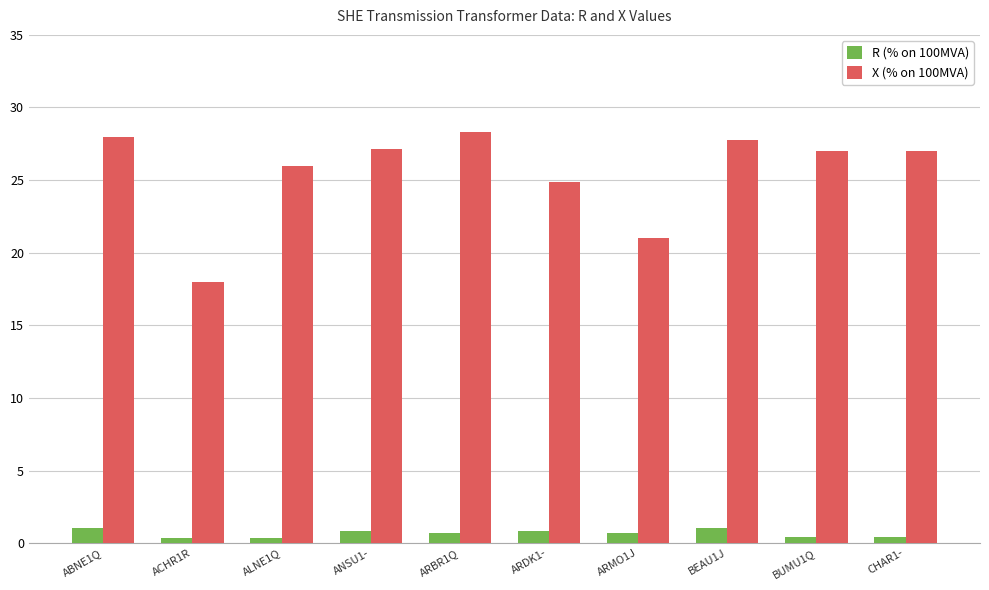

Read the X (% on 100MVA) value at BEAU1J.

27.7